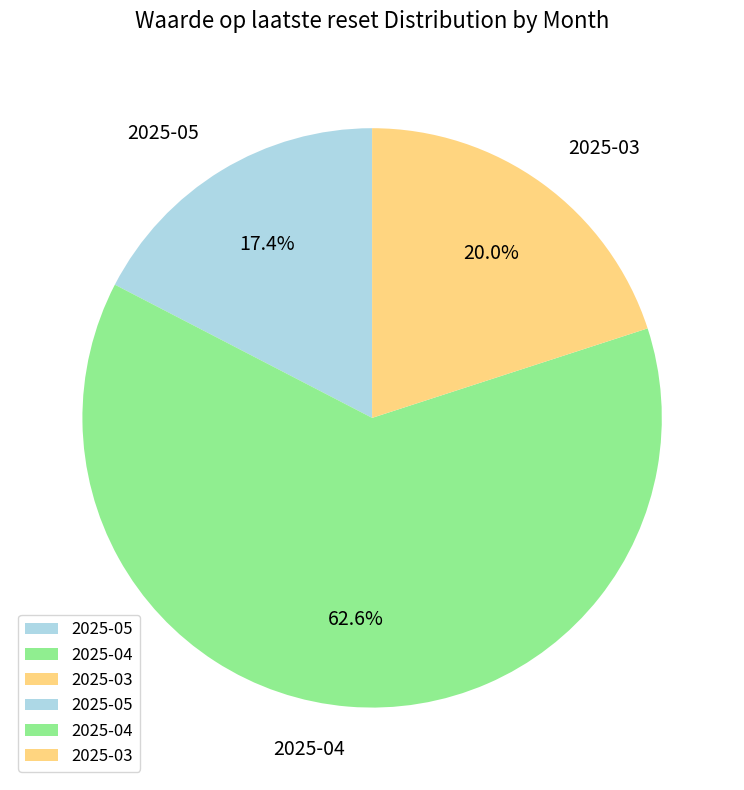

Which has a higher value, 2025-03 or 2025-05?

2025-03